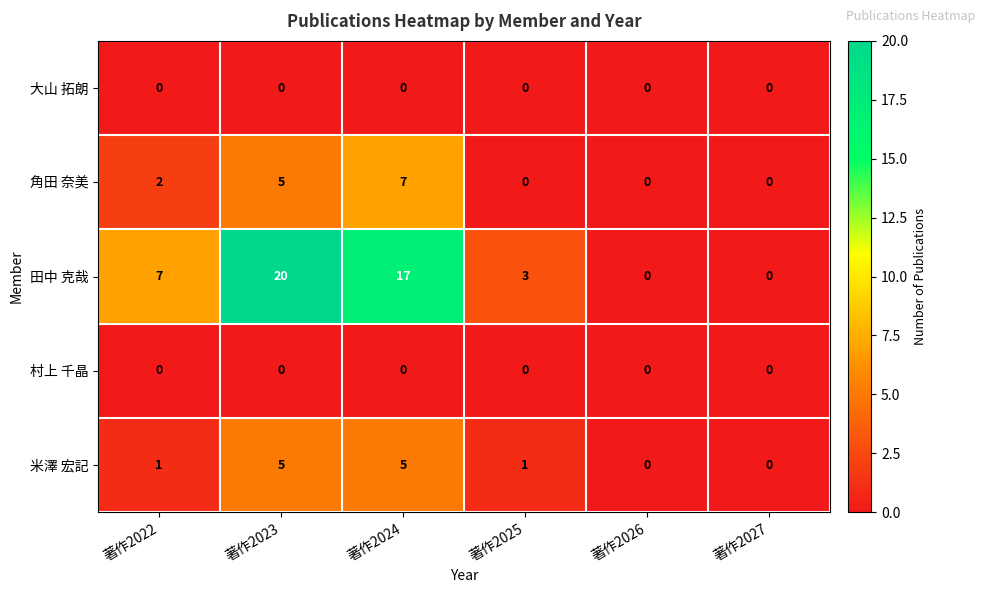

Which series has the largest range (max minus min)?

田中 克哉